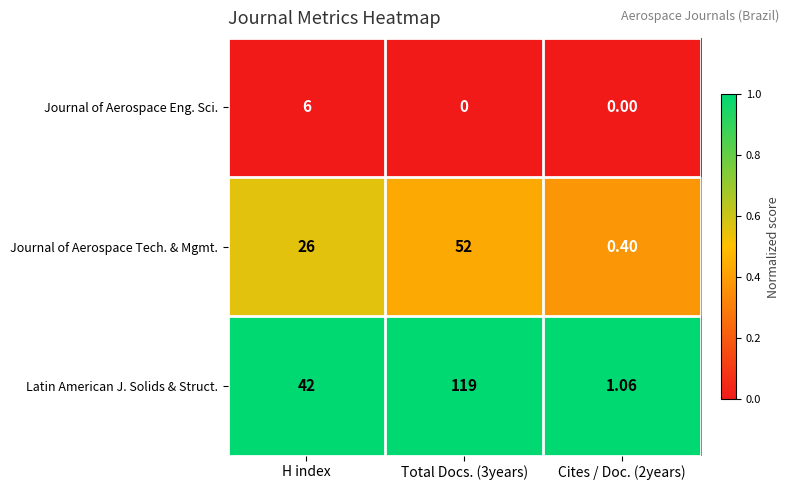

Which series has the largest total across all categories?

Latin American J. Solids & Struct.